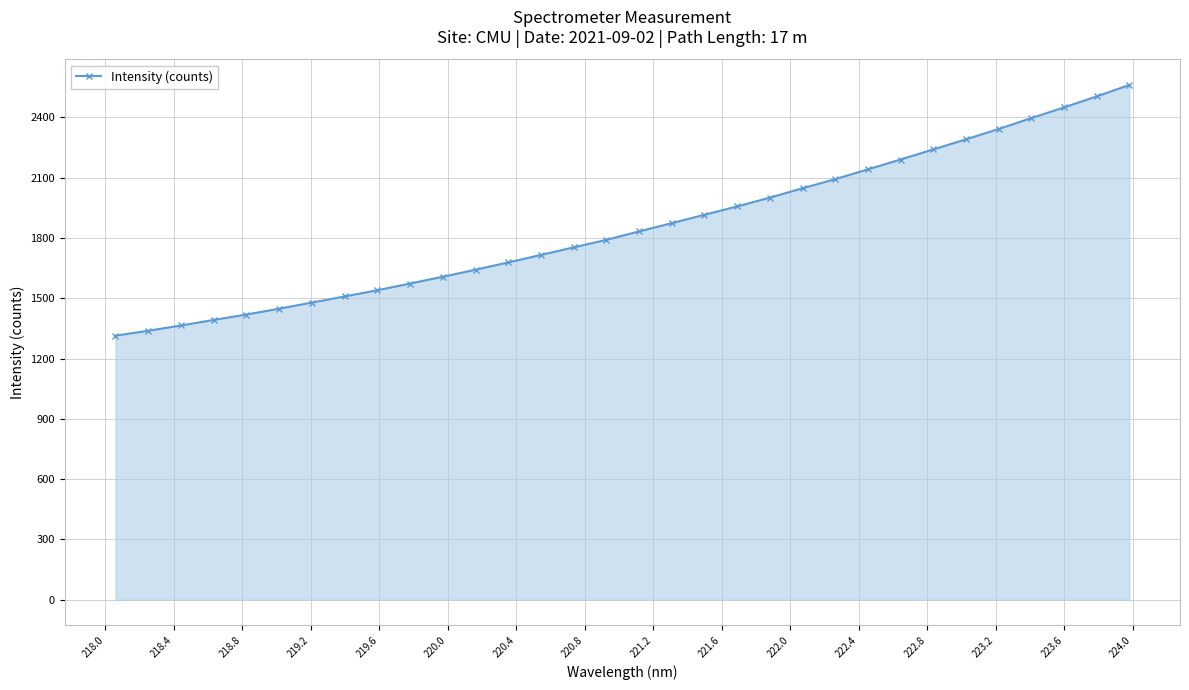

What is the sum of all values?

59395.5